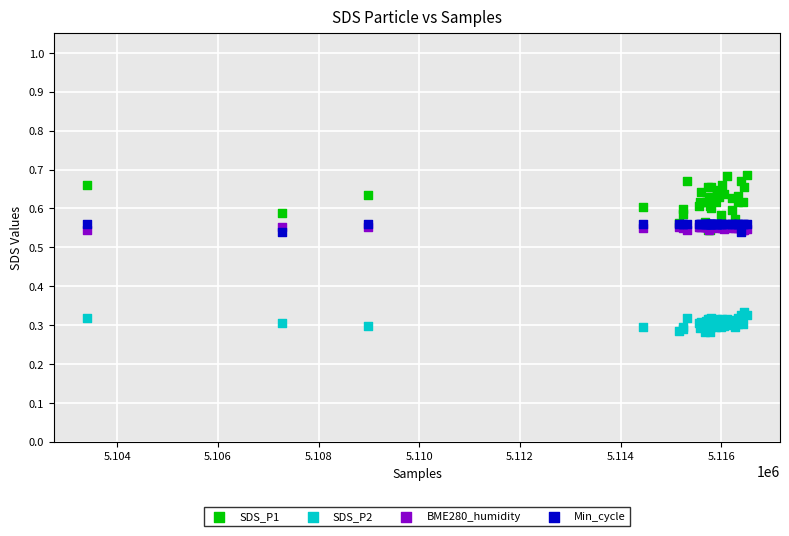

Which series contains the highest Y value?

SDS_P1